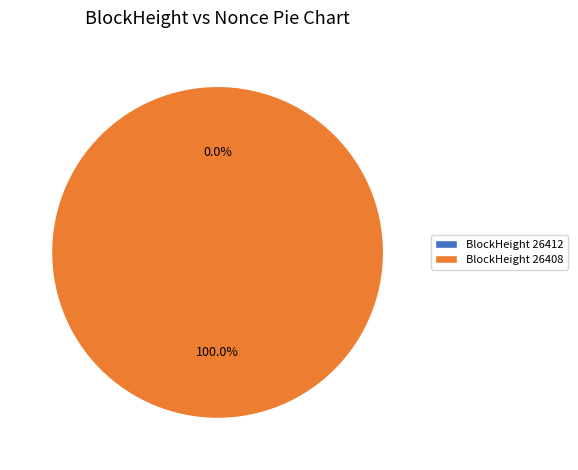

What is the smallest slice in the pie chart?

26412